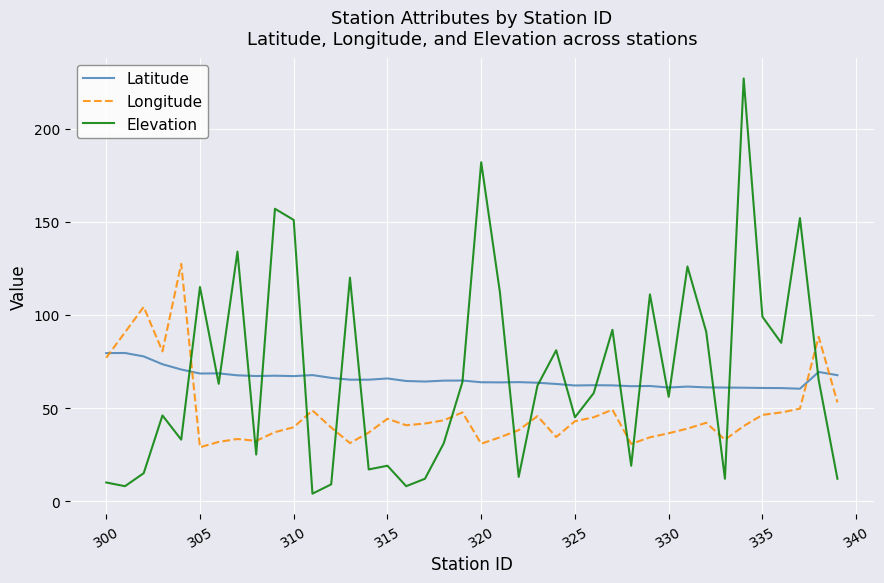

What is the maximum value shown in the chart?

227.0